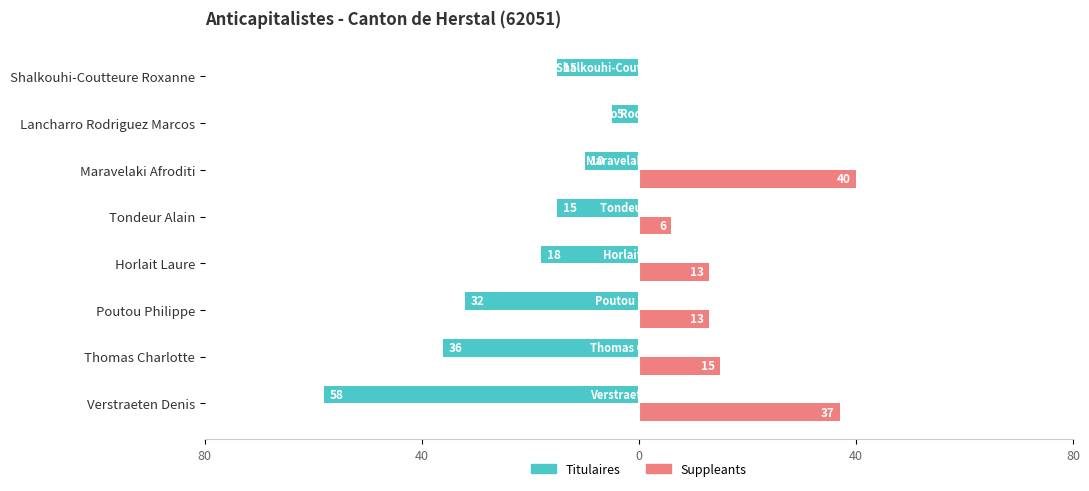

What is the maximum value shown in the chart?

40